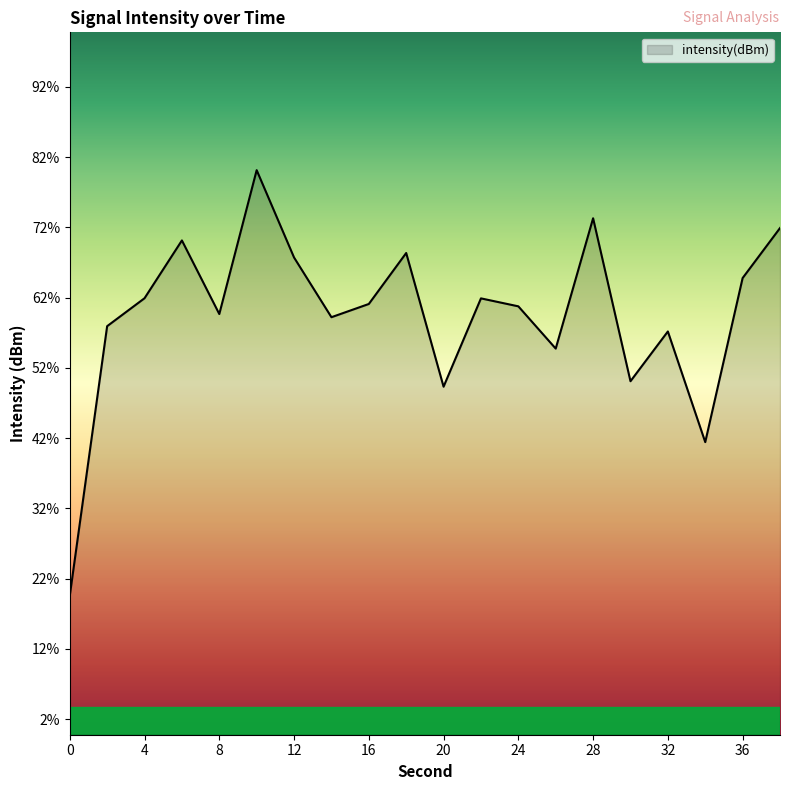

What is the value of the 9th point from the left?

-117.4